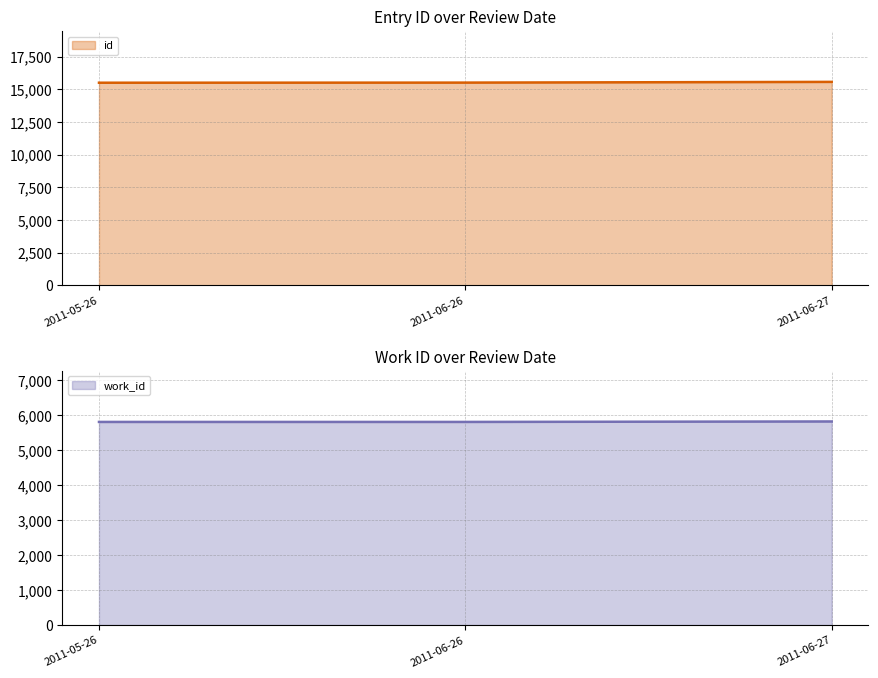

The work_id series shows 2949 at 2011-06-26. True or false?

False